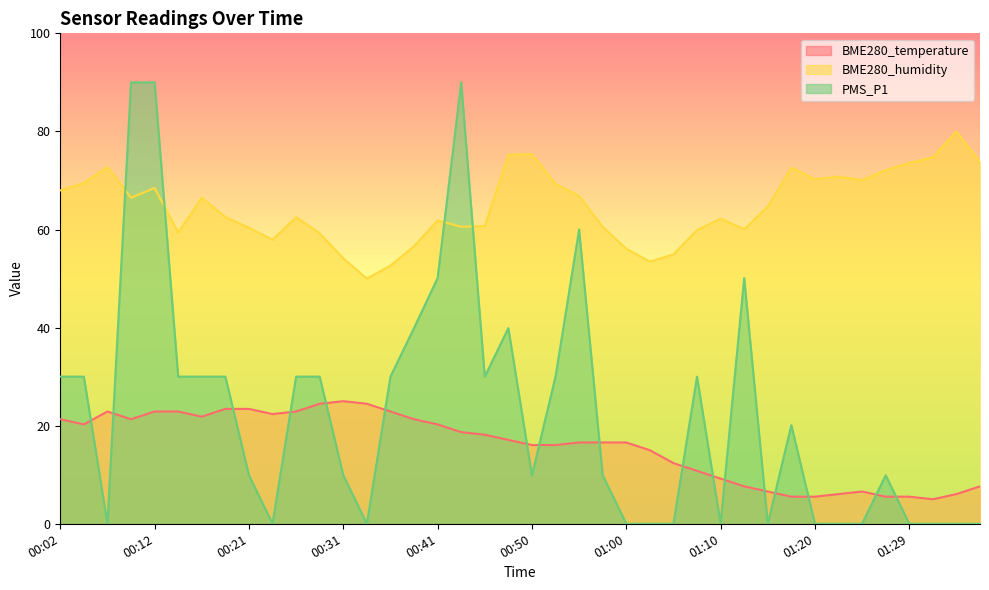

What is the spread (max minus min) of values at 00:21?

50.5